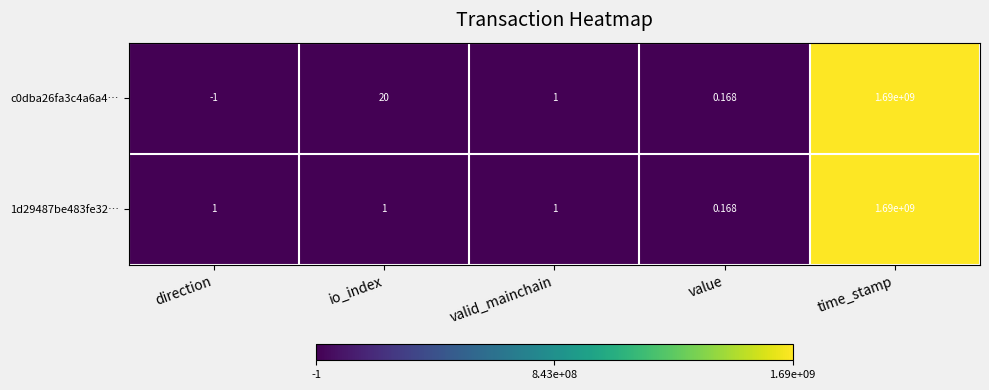

At which category is the sum across all series the highest?

time_stamp